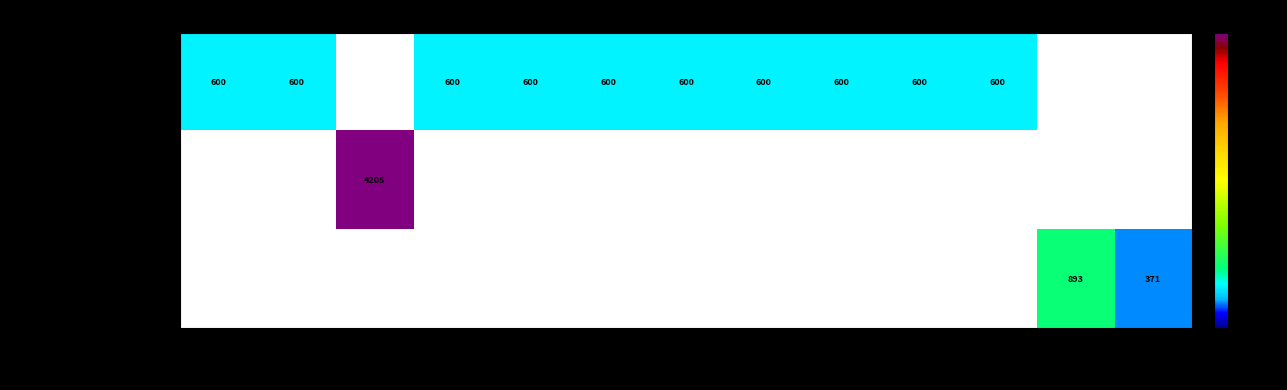

How many distinct data groups are displayed?

3